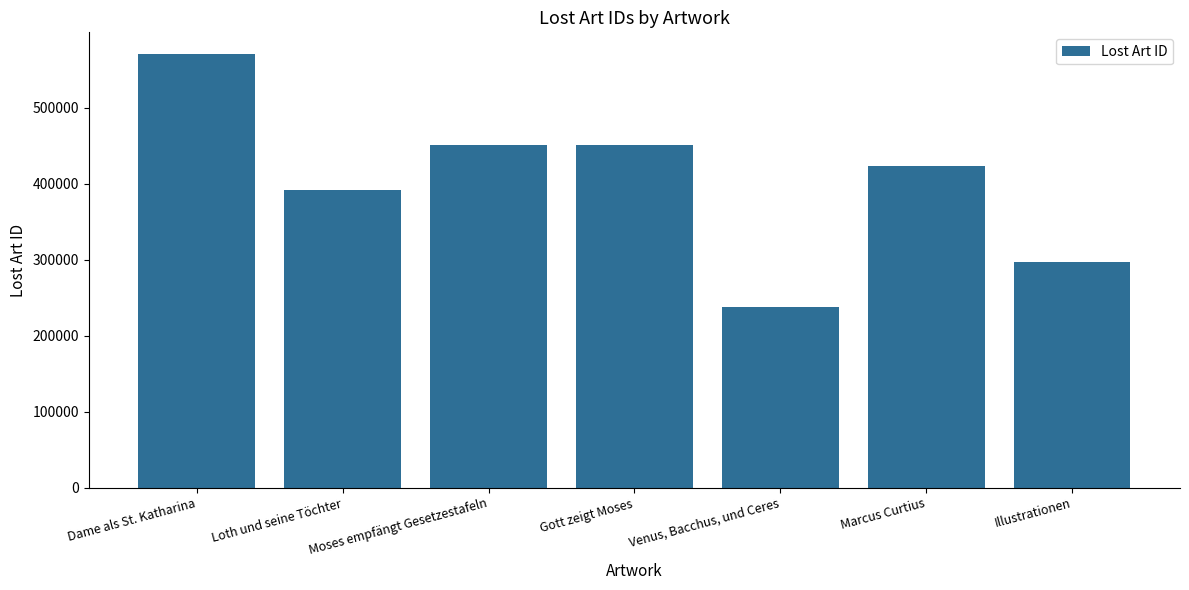

The value at Gott zeigt Moses is 451487. True or false?

True